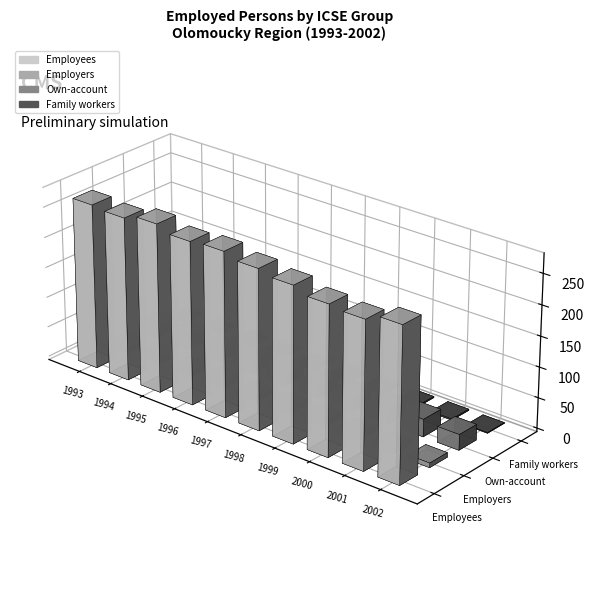

Reading left to right, transcribe all the data shown in this chart.

Employees: 1993=271.2	1994=268.0	1995=276.5	1996=266.9	1997=269.9	1998=261.7	1999=254.7	2000=244.7	2001=240.8	2002=252.3
Employers: 1993=7.1	1994=8.2	1995=7.2	1996=9.8	1997=6.8	1998=8.6	1999=10.3	2000=7.5	2001=8.0	2002=7.5
Own-account: 1993=18.7	1994=21.3	1995=17.4	1996=20.8	1997=18.1	1998=21.7	1999=23.4	2000=24.5	2001=28.8	2002=25.7
Family workers: 1993=1.7	1994=0.6	1995=0.7	1996=1.8	1997=0.9	1998=1.5	1999=1.6	2000=1.9	2001=1.9	2002=1.2